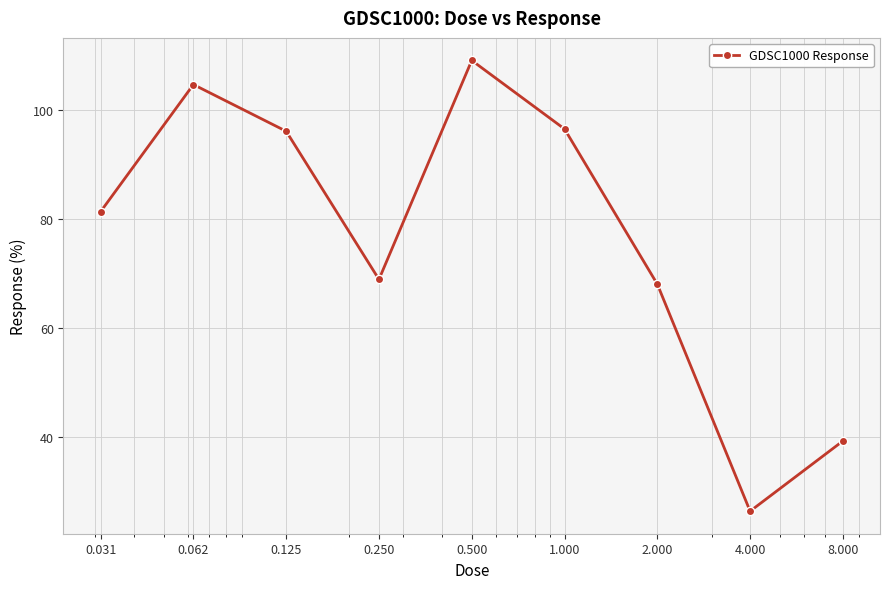

How many data points are less than 81?

4